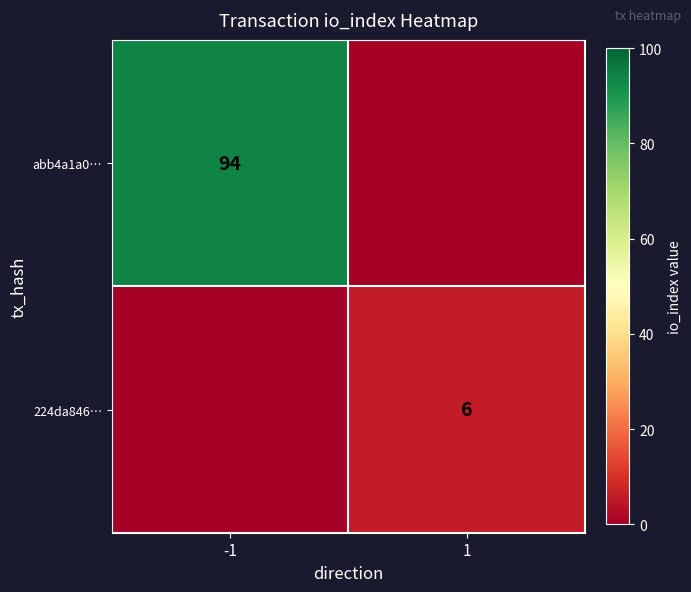

How many data points does each series have?

2